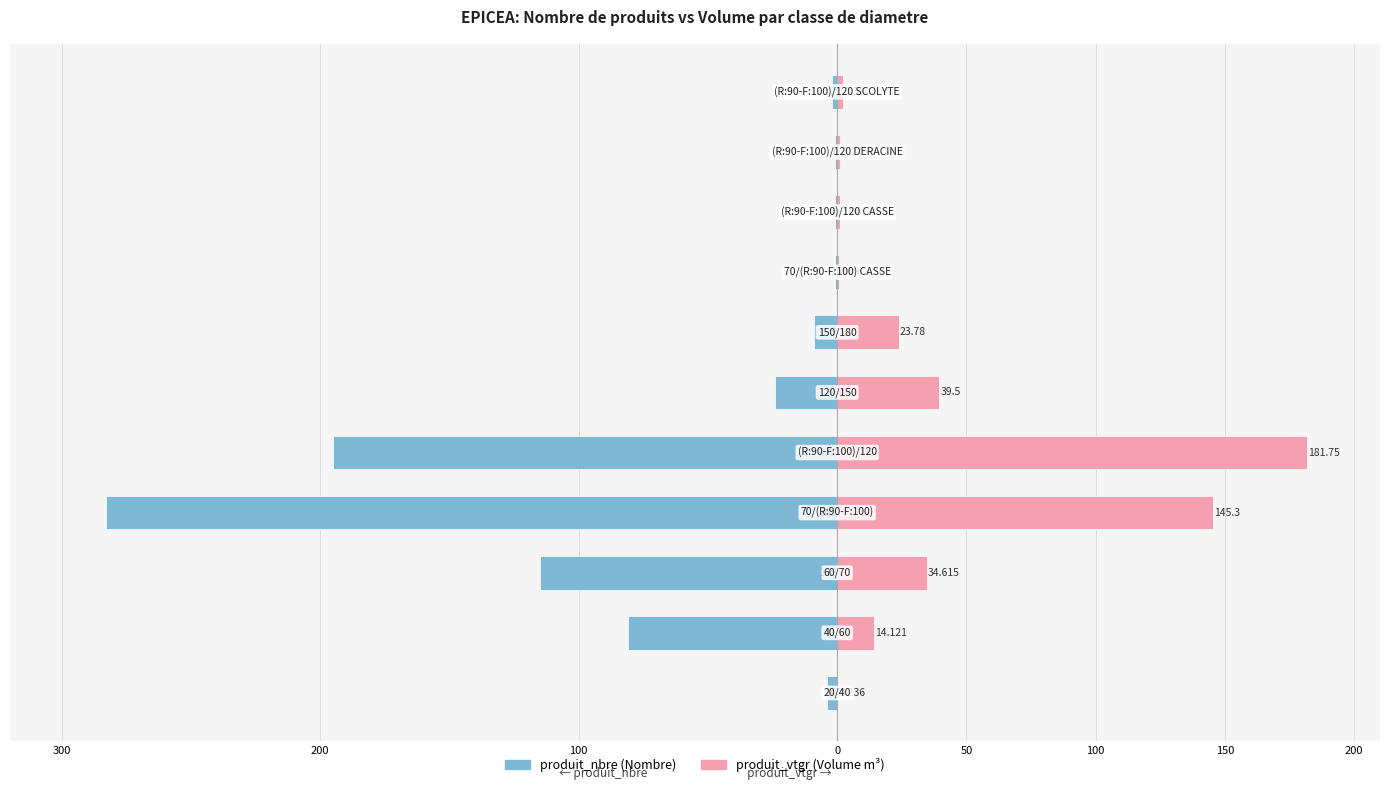

The produit_vtgr series shows 6.5 at 200. True or false?

False